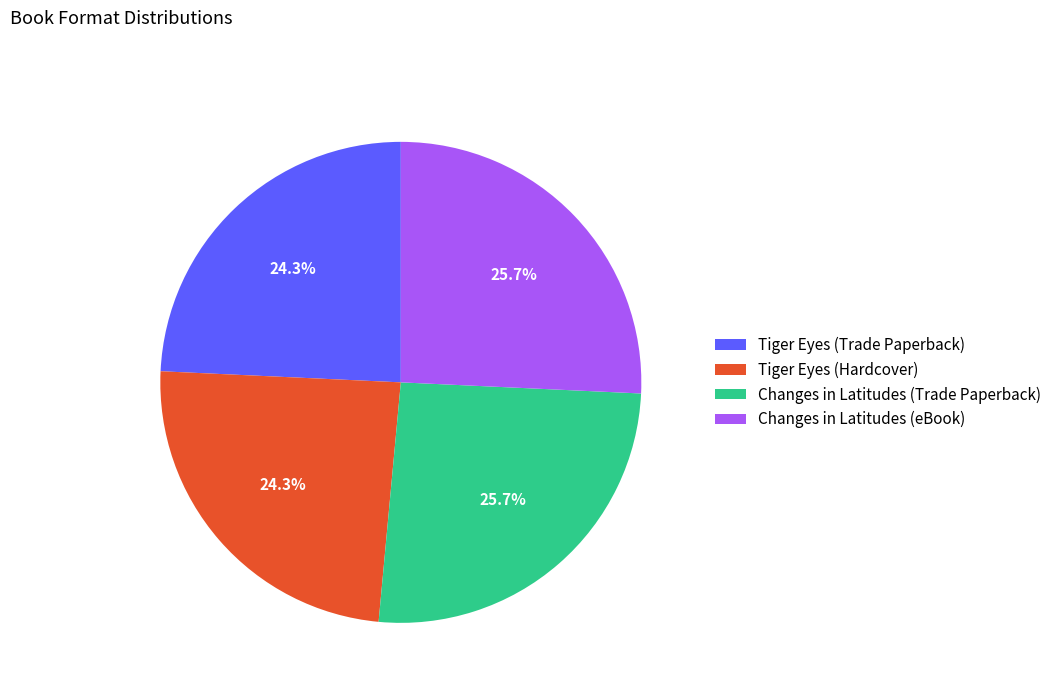

To the nearest percent, what is the difference between the largest and smallest slice percentages?

1%